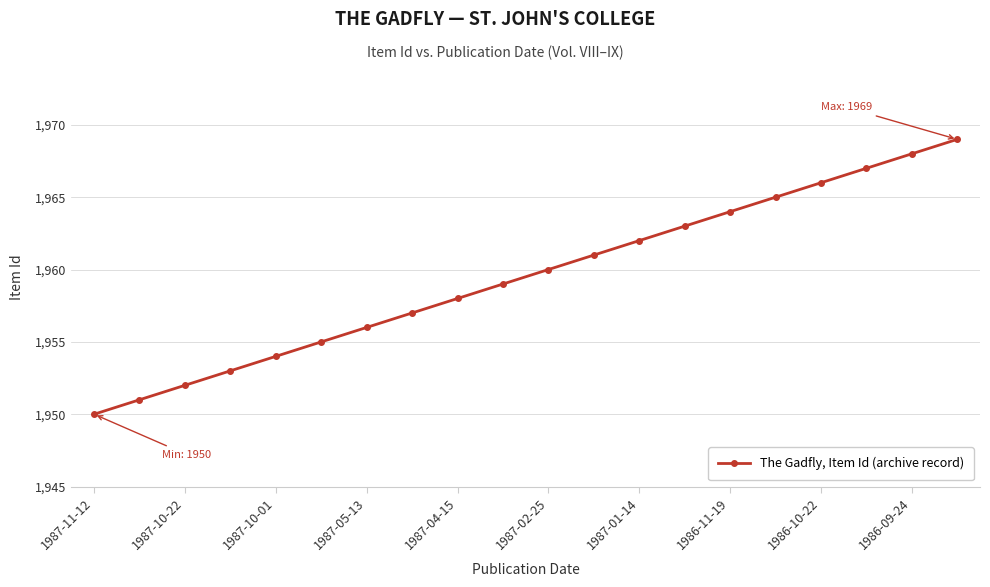

Reading left to right, list all the values displayed in this chart.

1950	1951	1952	1953	1954	1955	1956	1957	1958	1959	1960	1961	1962	1963	1964	1965	1966	1967	1968	1969